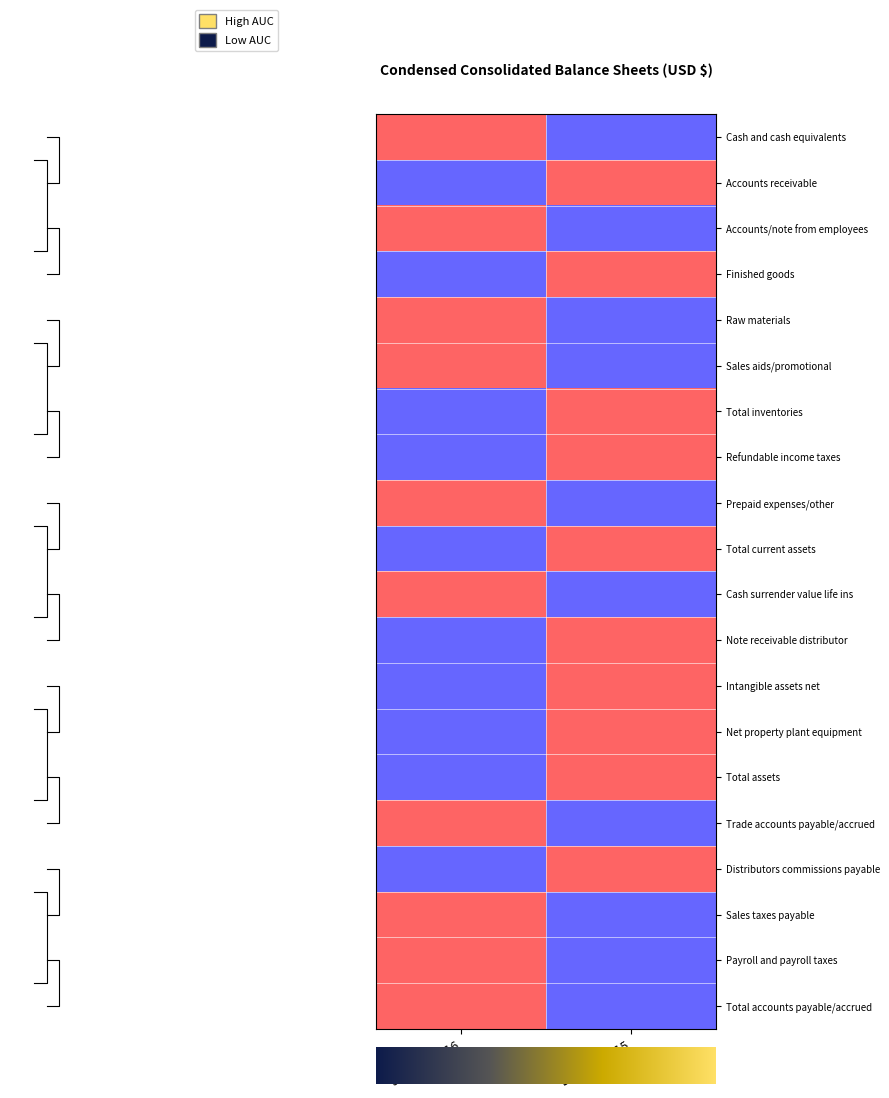

What is the spread (max minus min) of values at 1?

2